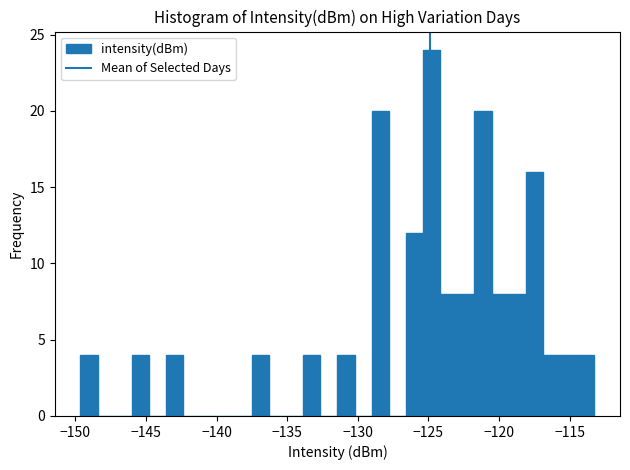

Around what value on the x-axis is the tallest bar? Give the approximate position of its centre, as read against the axis.

-125.0